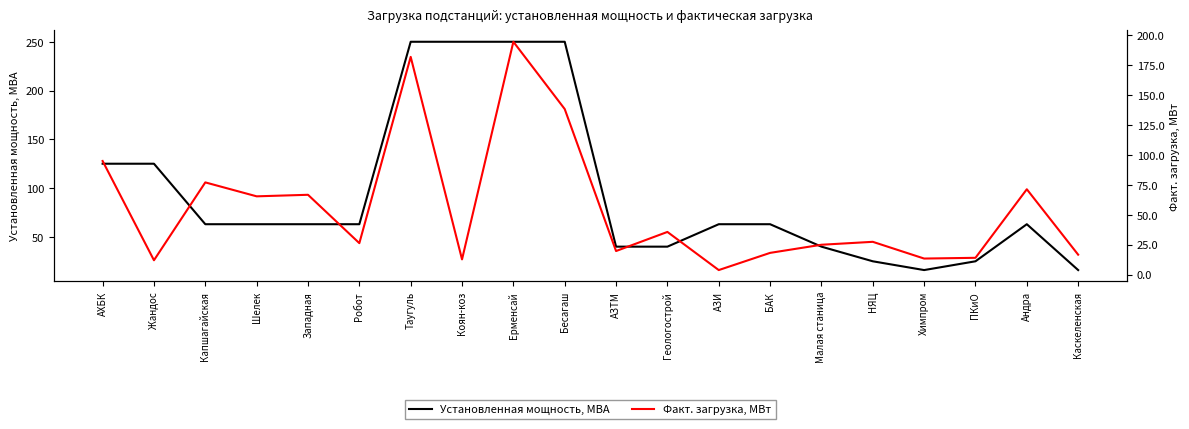

The value of Установленная мощность, МВА at Западная is 63.0. True or false?

True